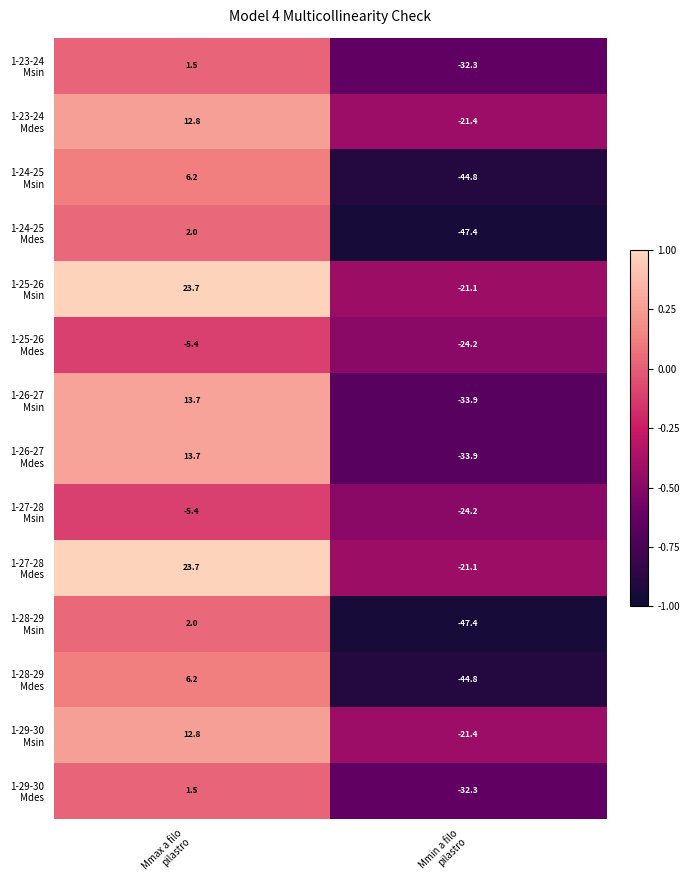

What is the minimum value shown in the chart?

-47.4